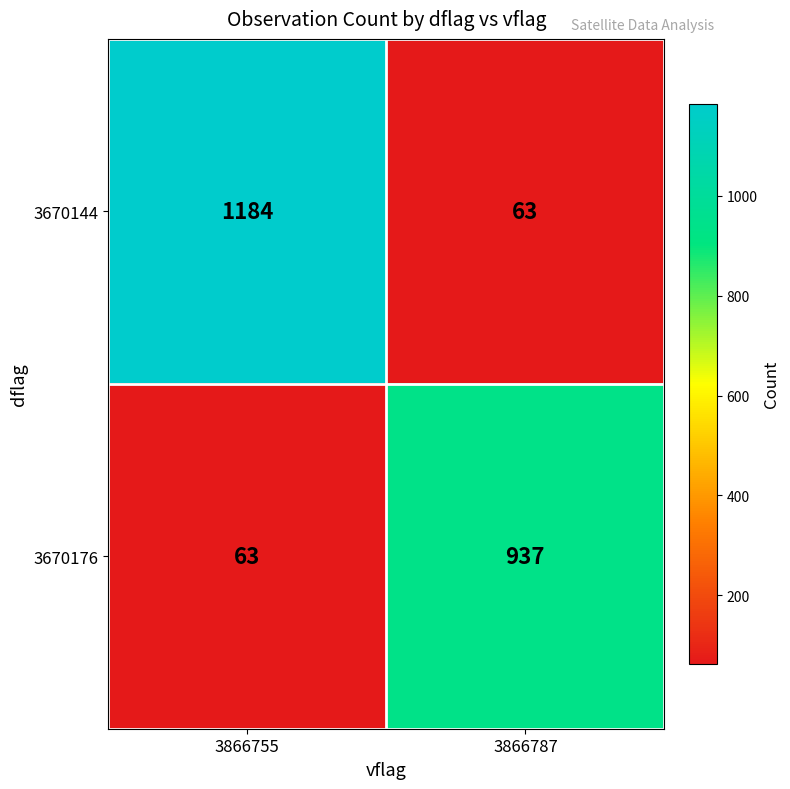

At 3866787, list the series in order from largest to smallest.

3670176, 3670144